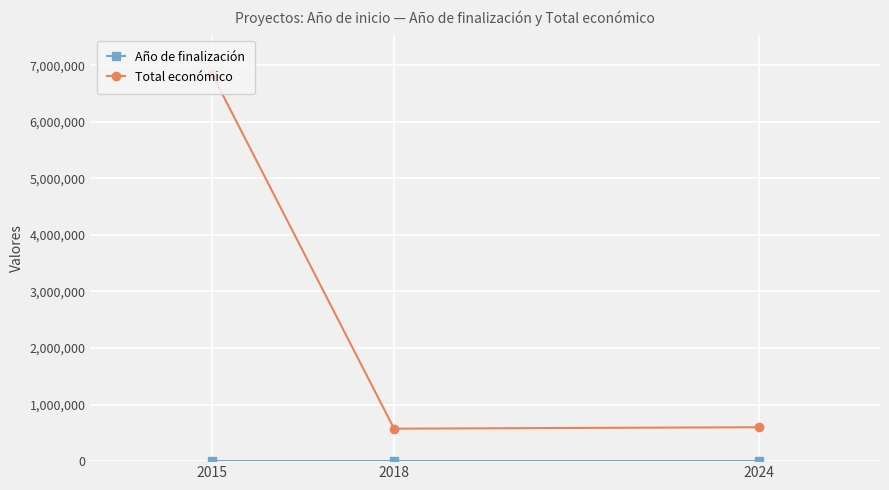

What is the sum of all Total económico values?

8023792